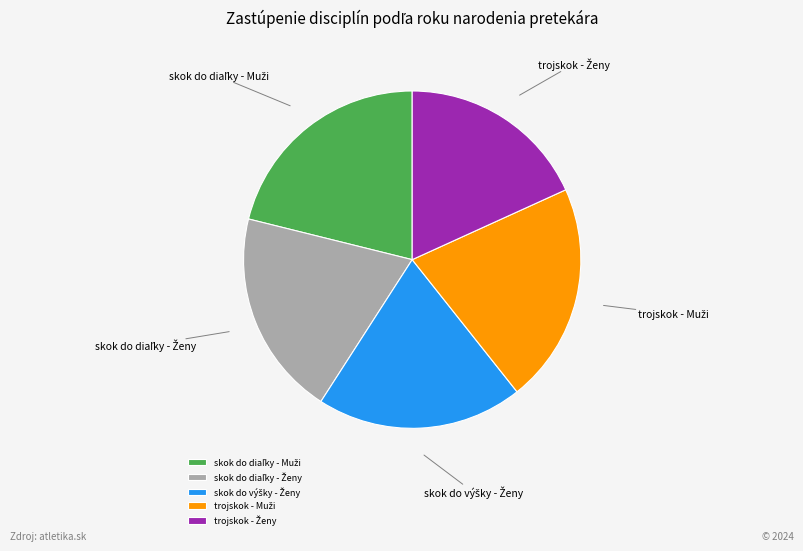

How many segments does this pie chart have?

5